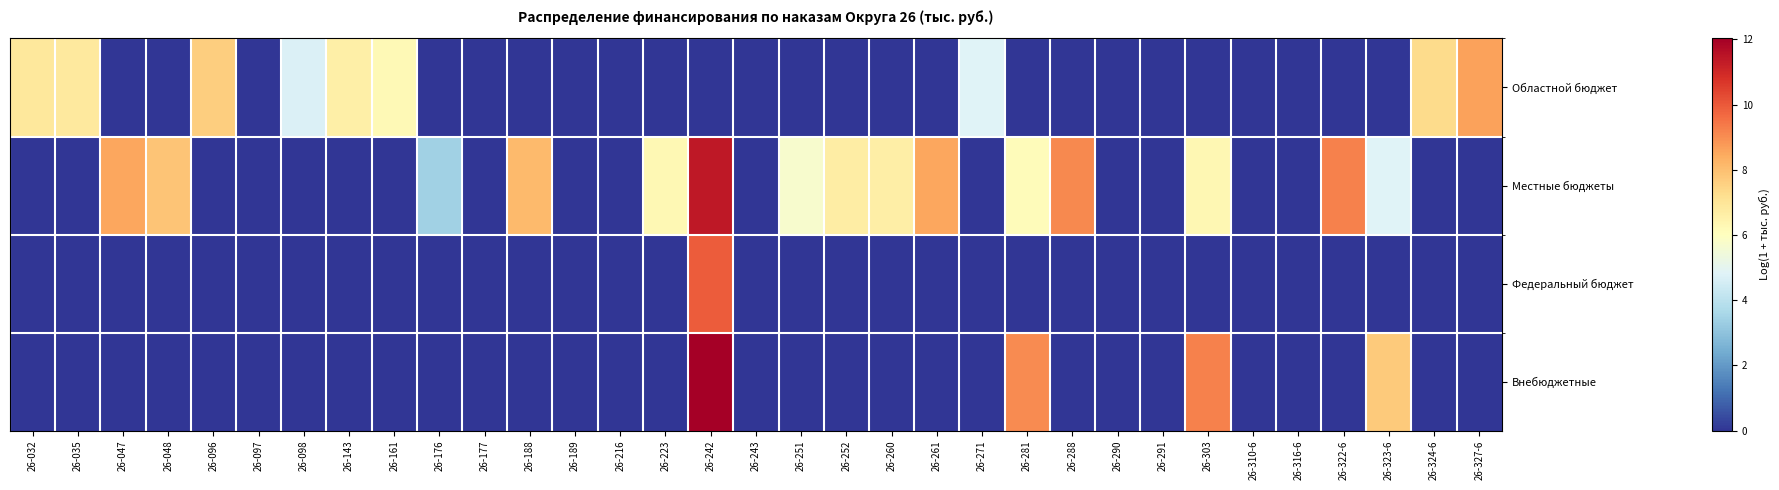

Reading left to right, transcribe all the data shown in this chart.

Областной бюджет: 26-032=6.9	26-035=6.8	26-047=0.0	26-048=0.0	26-096=7.6	26-097=0.0	26-098=4.7	26-143=6.6	26-161=6.2	26-176=0.0	26-177=0.0	26-188=0.0	26-189=0.0	26-216=0.0	26-223=0.0	26-242=0.0	26-243=0.0	26-251=0.0	26-252=0.0	26-260=0.0	26-261=0.0	26-271=4.8	26-281=0.0	26-288=0.0	26-290=0.0	26-291=0.0	26-303=0.0	26-310-6=0.0	26-316-6=0.0	26-322-6=0.0	26-323-6=0.0	26-324-6=7.3	26-327-6=8.6
Местные бюджеты: 26-032=0.0	26-035=0.0	26-047=8.5	26-048=7.9	26-096=0.0	26-097=0.0	26-098=0.0	26-143=0.0	26-161=0.0	26-176=3.4	26-177=0.0	26-188=8.1	26-189=0.0	26-216=0.0	26-223=6.3	26-242=11.4	26-243=0.0	26-251=5.7	26-252=6.7	26-260=6.6	26-261=8.5	26-271=0.0	26-281=6.1	26-288=9.1	26-290=0.0	26-291=0.0	26-303=6.3	26-310-6=0.0	26-316-6=0.0	26-322-6=9.2	26-323-6=4.8	26-324-6=0.0	26-327-6=0.0
Федеральный бюджет: 26-032=0.0	26-035=0.0	26-047=0.0	26-048=0.0	26-096=0.0	26-097=0.0	26-098=0.0	26-143=0.0	26-161=0.0	26-176=0.0	26-177=0.0	26-188=0.0	26-189=0.0	26-216=0.0	26-223=0.0	26-242=10.0	26-243=0.0	26-251=0.0	26-252=0.0	26-260=0.0	26-261=0.0	26-271=0.0	26-281=0.0	26-288=0.0	26-290=0.0	26-291=0.0	26-303=0.0	26-310-6=0.0	26-316-6=0.0	26-322-6=0.0	26-323-6=0.0	26-324-6=0.0	26-327-6=0.0
Внебюджетные: 26-032=0.0	26-035=0.0	26-047=0.0	26-048=0.0	26-096=0.0	26-097=0.0	26-098=0.0	26-143=0.0	26-161=0.0	26-176=0.0	26-177=0.0	26-188=0.0	26-189=0.0	26-216=0.0	26-223=0.0	26-242=12.0	26-243=0.0	26-251=0.0	26-252=0.0	26-260=0.0	26-261=0.0	26-271=0.0	26-281=9.0	26-288=0.0	26-290=0.0	26-291=0.0	26-303=9.2	26-310-6=0.0	26-316-6=0.0	26-322-6=0.0	26-323-6=7.7	26-324-6=0.0	26-327-6=0.0